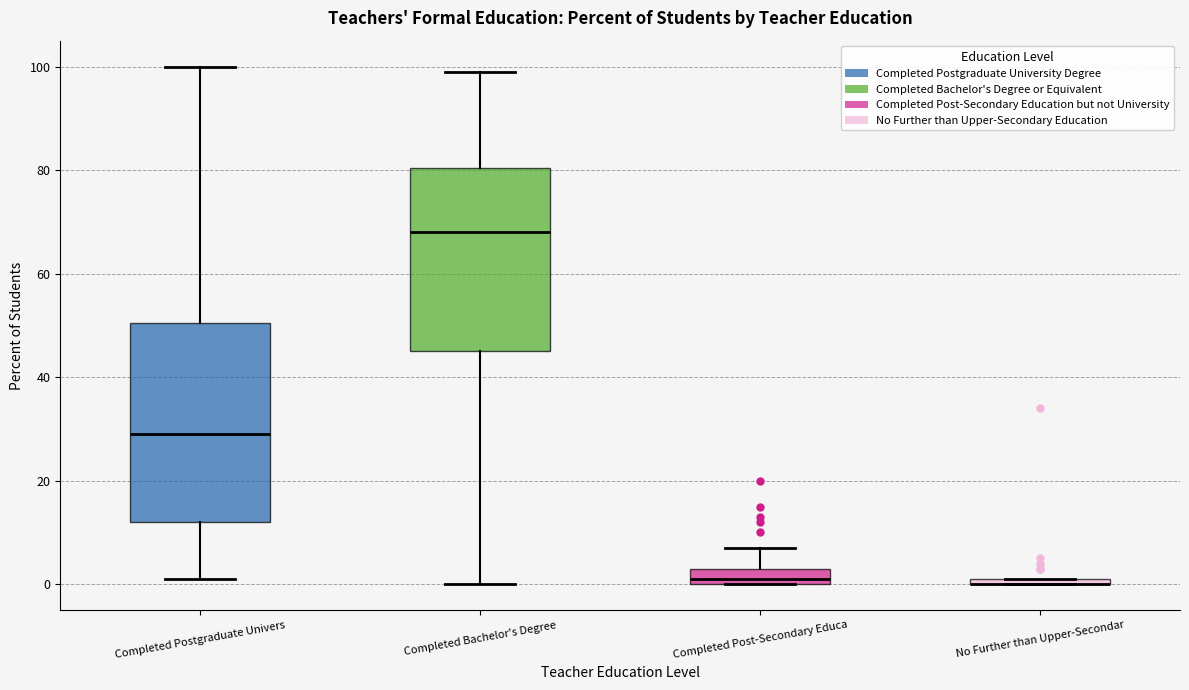

Where is the lower edge of the box for Completed Post-Secondary Educa on the y-axis? The values are not printed on the chart, so give them approximately, as read against the axis.

0